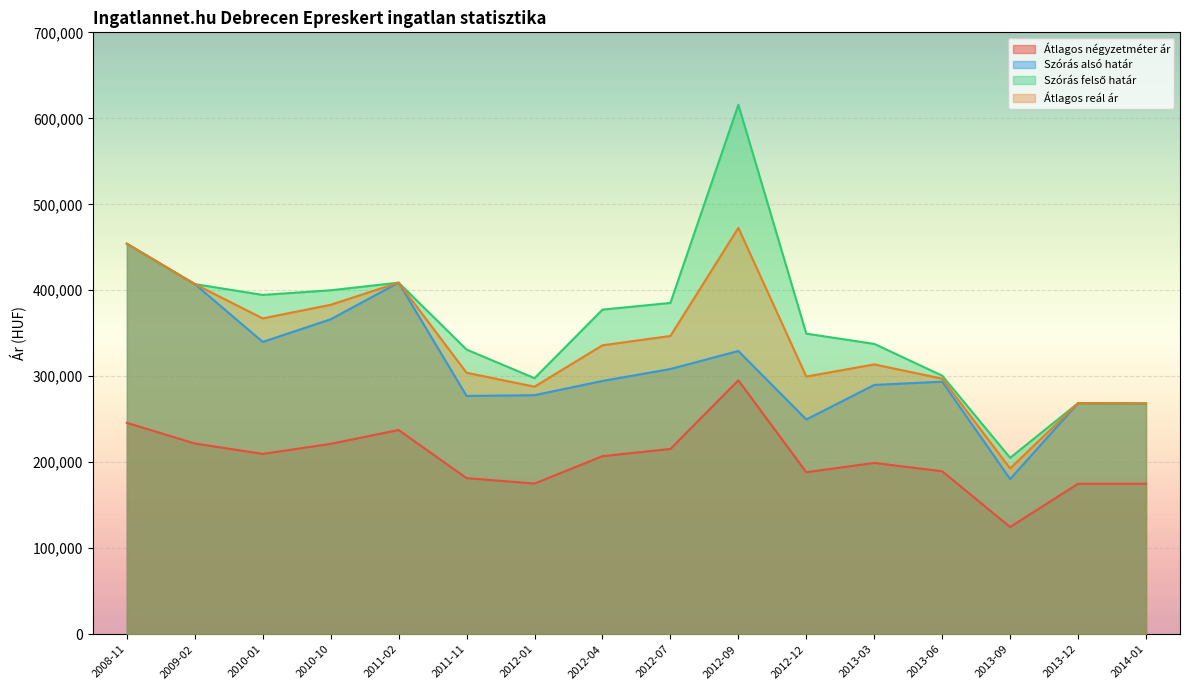

Where is the first local maximum for Szórás felső határ?

2011-02